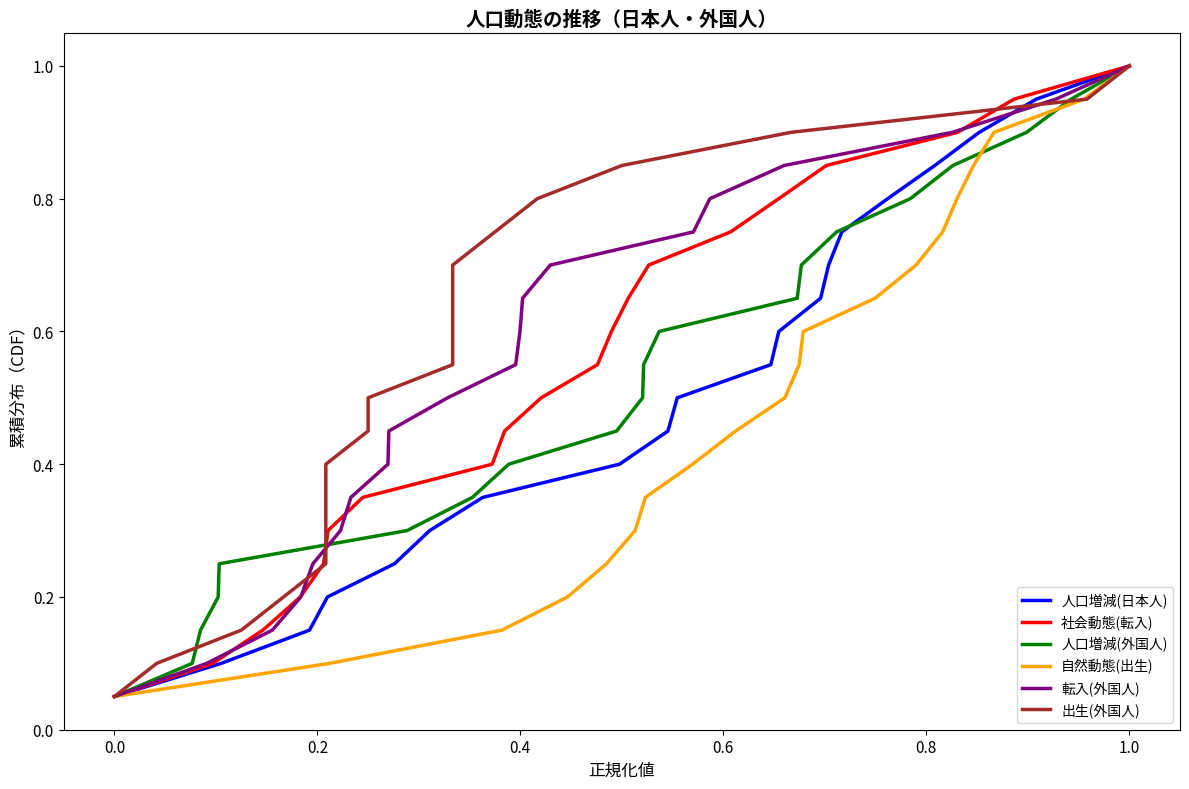

At which label is 社会動態(転入) closest to 0?

0.0